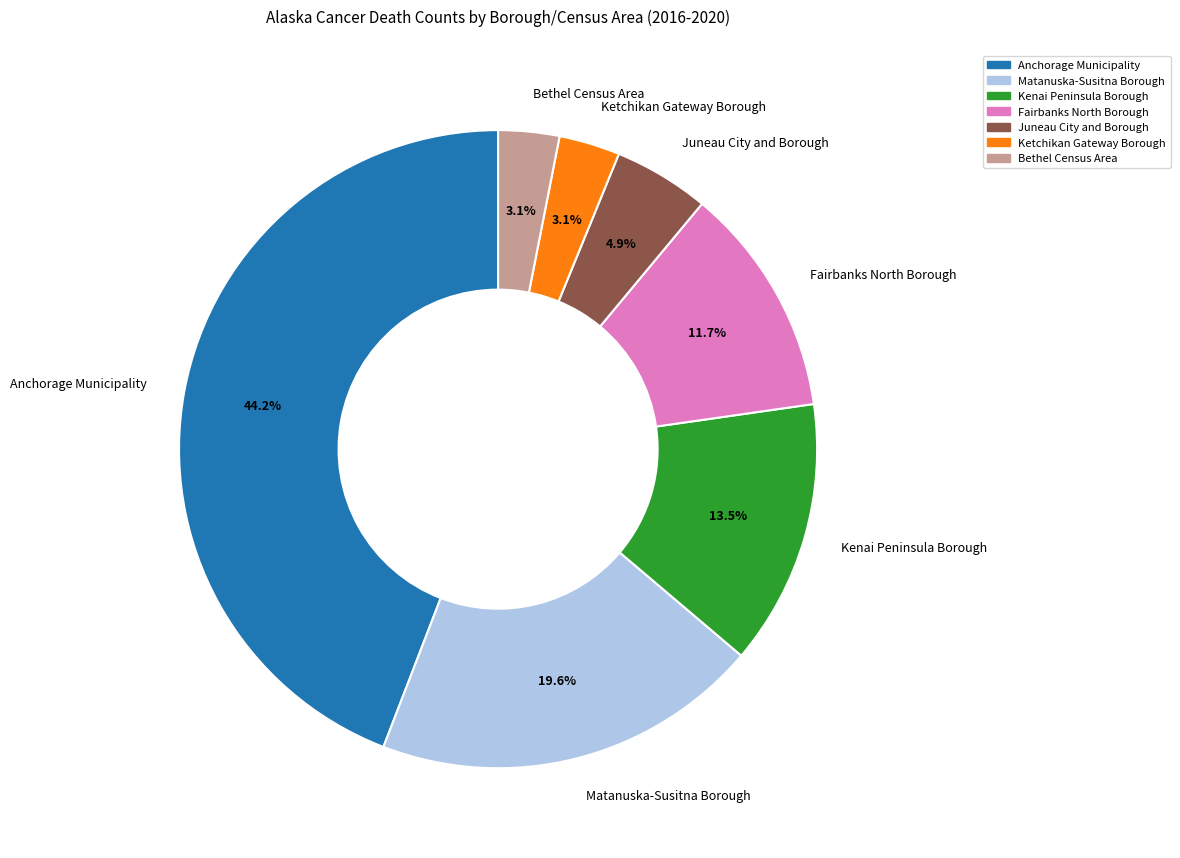

To the nearest percent, what is the difference between the largest and smallest slice percentages?

41%